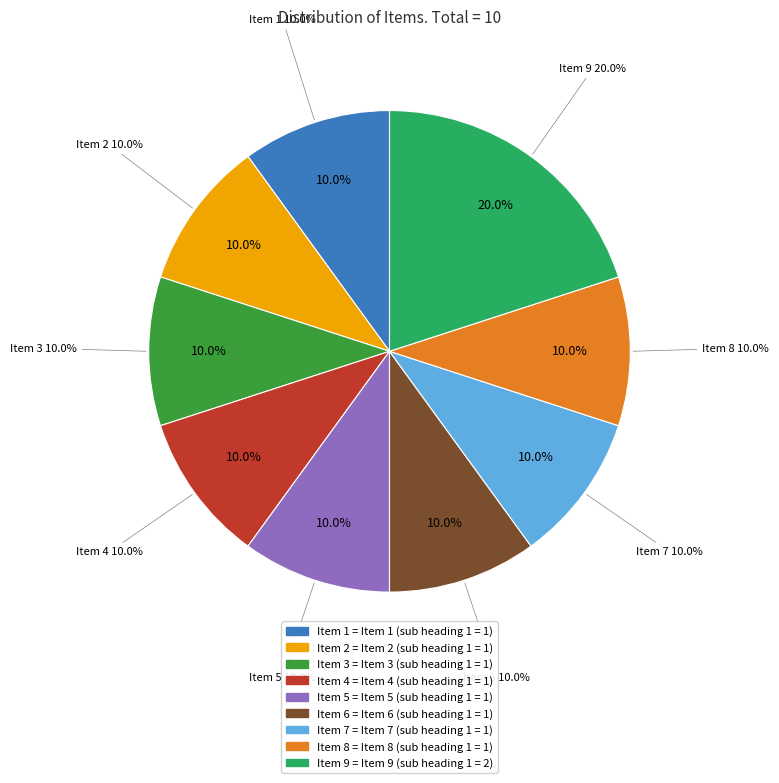

What percentage is NOT represented by Item 6?

90.0%